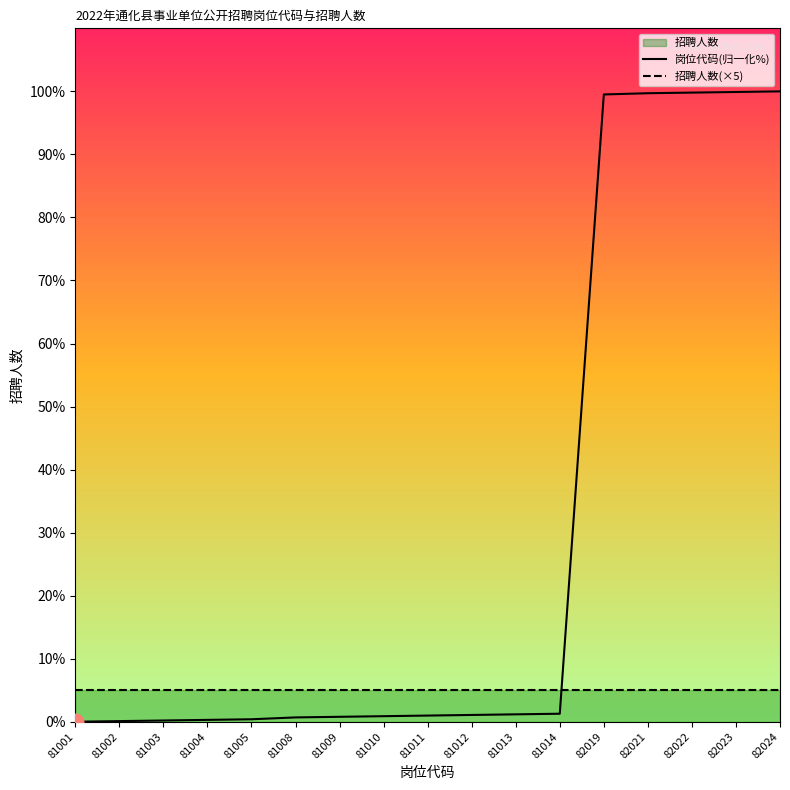

Rank the categories by 岗位代码(归一化%) value from highest to lowest.

82024, 82023, 82022, 82021, 82019, 81014, 81013, 81012, 81011, 81010, 81009, 81008, 81005, 81004, 81003, 81002, 81001